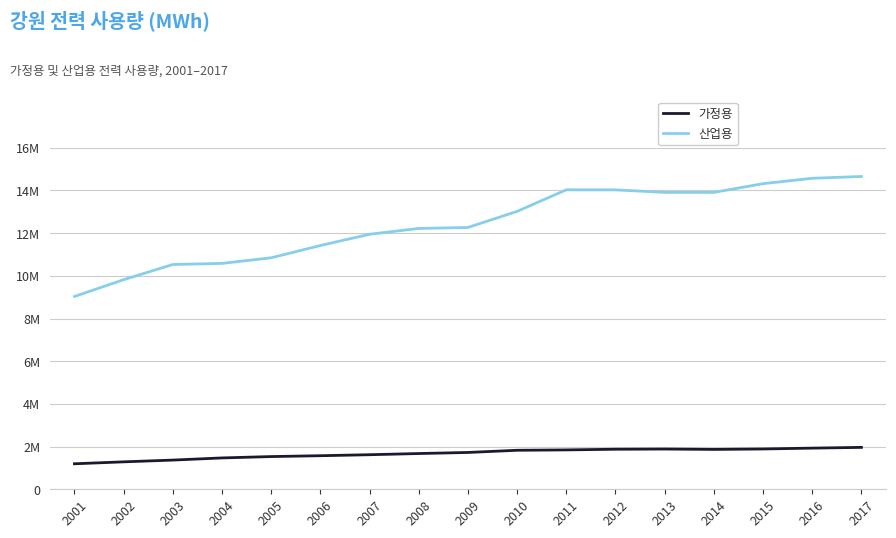

True or false: 가정용 and 산업용 cross at least once.

False